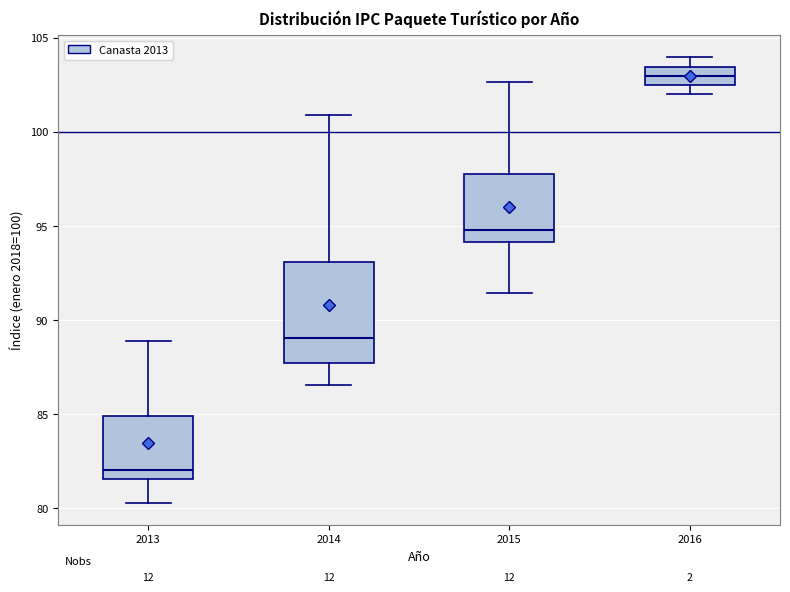

Reading left to right, read every box against the y-axis: the position of its median line, the range the box covers, and the ends of its whiskers. The values are not printed on the chart, so give them approximately, as read against the axis.

2013: median 82.0, box 81.5 to 85.0, whiskers 80.5 to 89.0
2014: median 89.0, box 87.5 to 93.0, whiskers 86.5 to 101.0
2015: median 95.0, box 94.0 to 97.5, whiskers 91.5 to 102.5
2016: median 103.0, box 102.5 to 103.5, whiskers 102.0 to 104.0